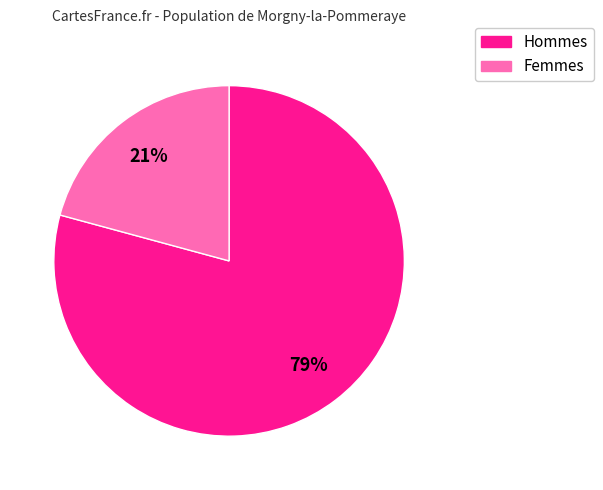

Is there a majority slice in this chart?

Yes